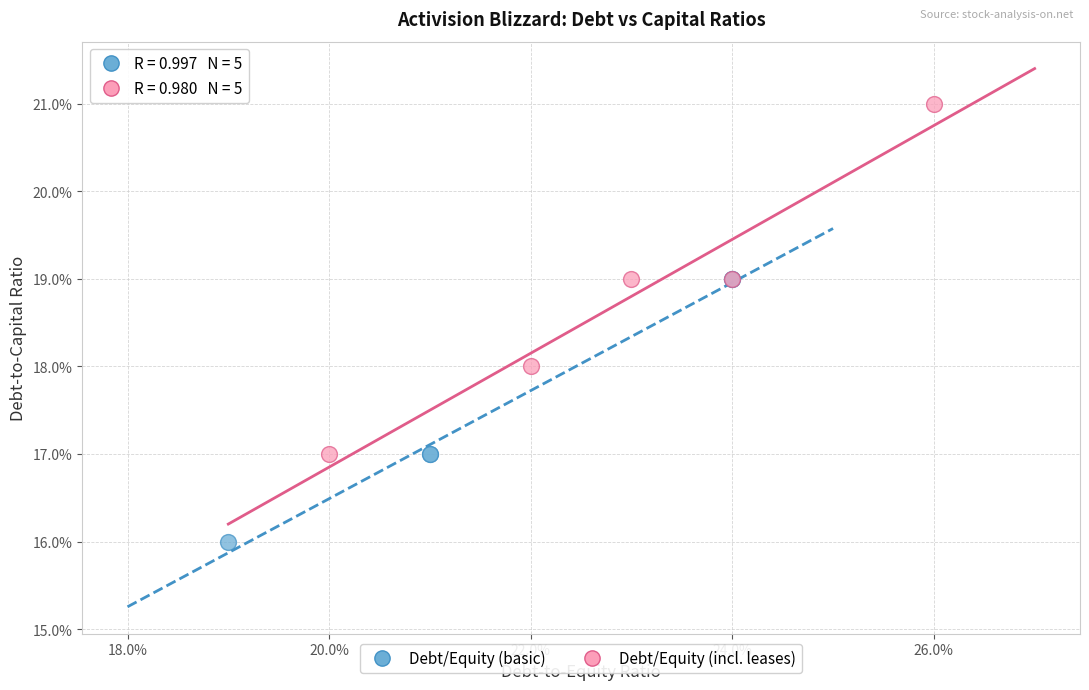

Which series has the largest Y range (max minus min)?

Debt/Equity (incl. leases)